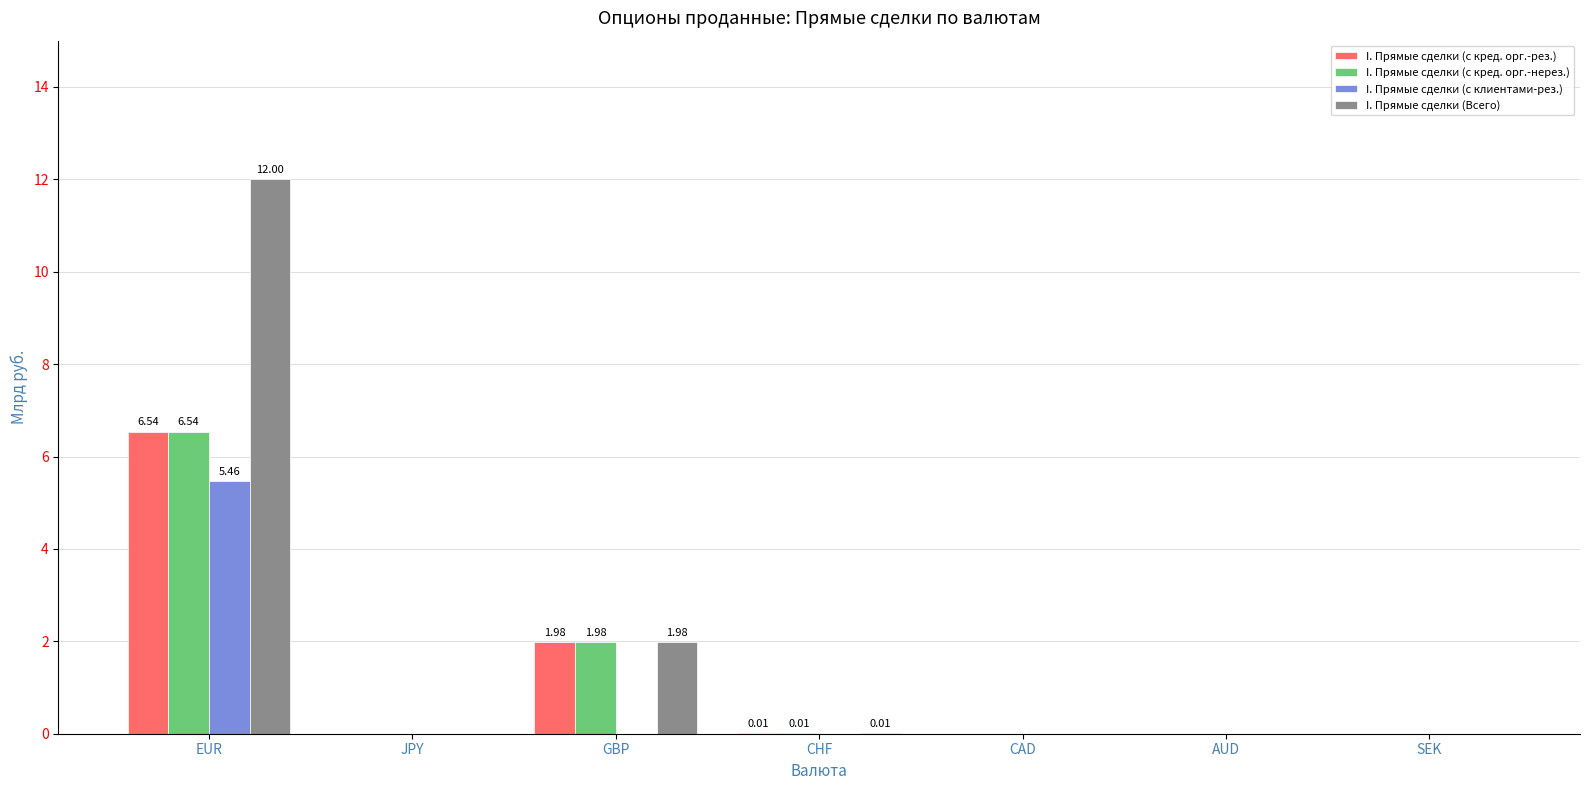

Count the number of categories in the chart.

7